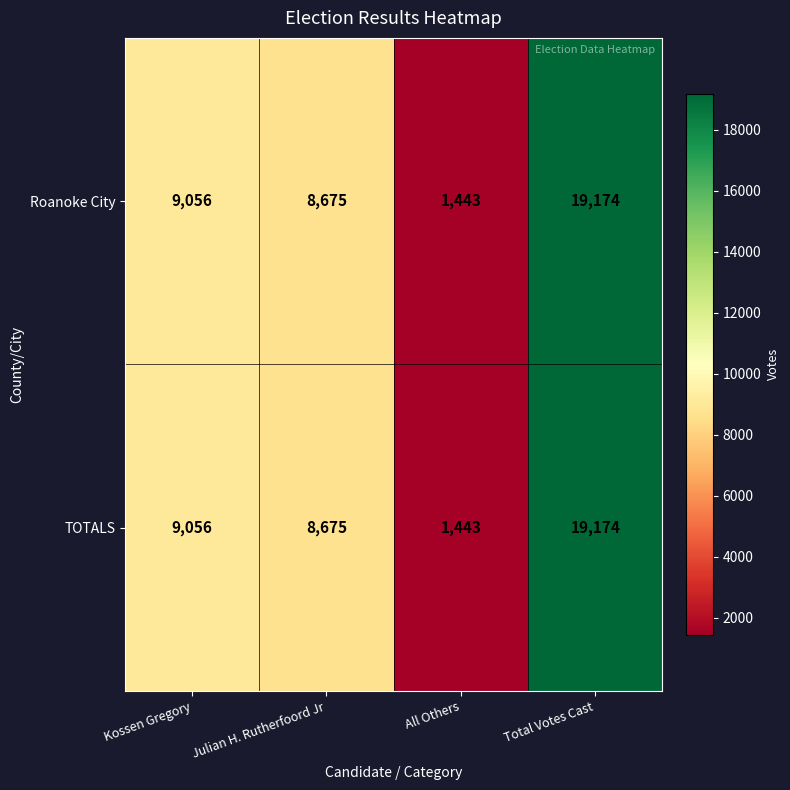

Count the number of data series in this chart.

2